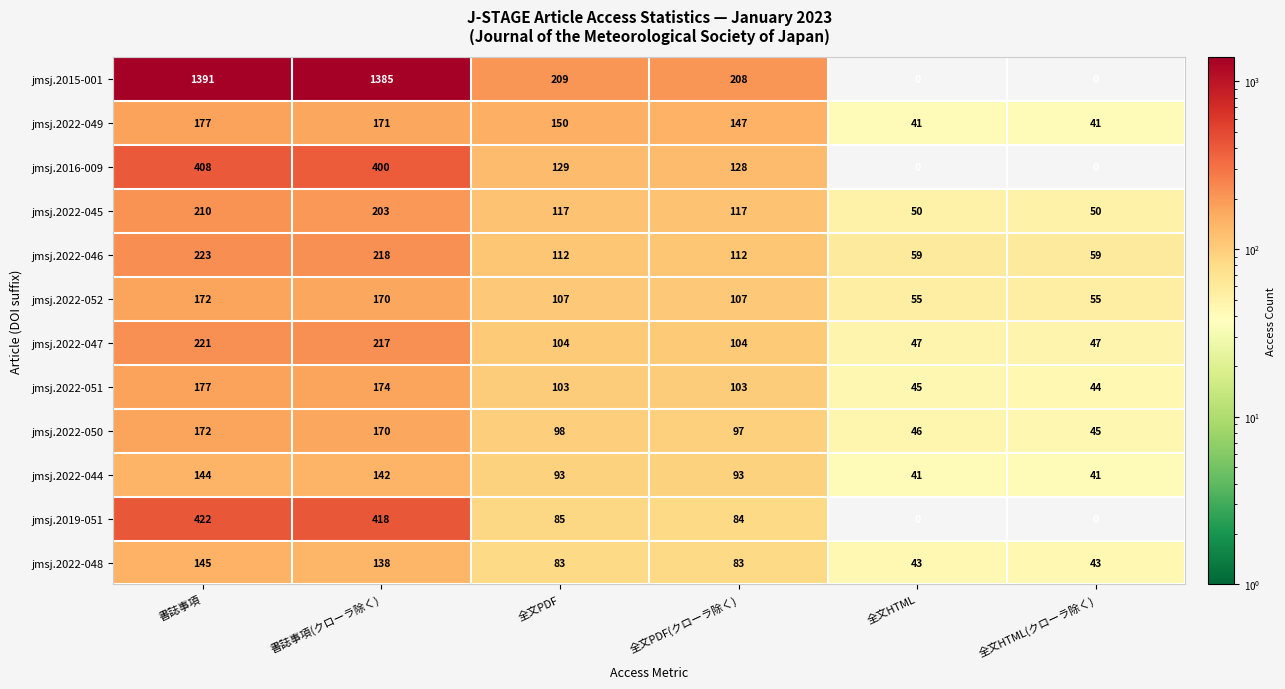

At which label does jmsj.2022-051 first exceed 103?

書誌事項